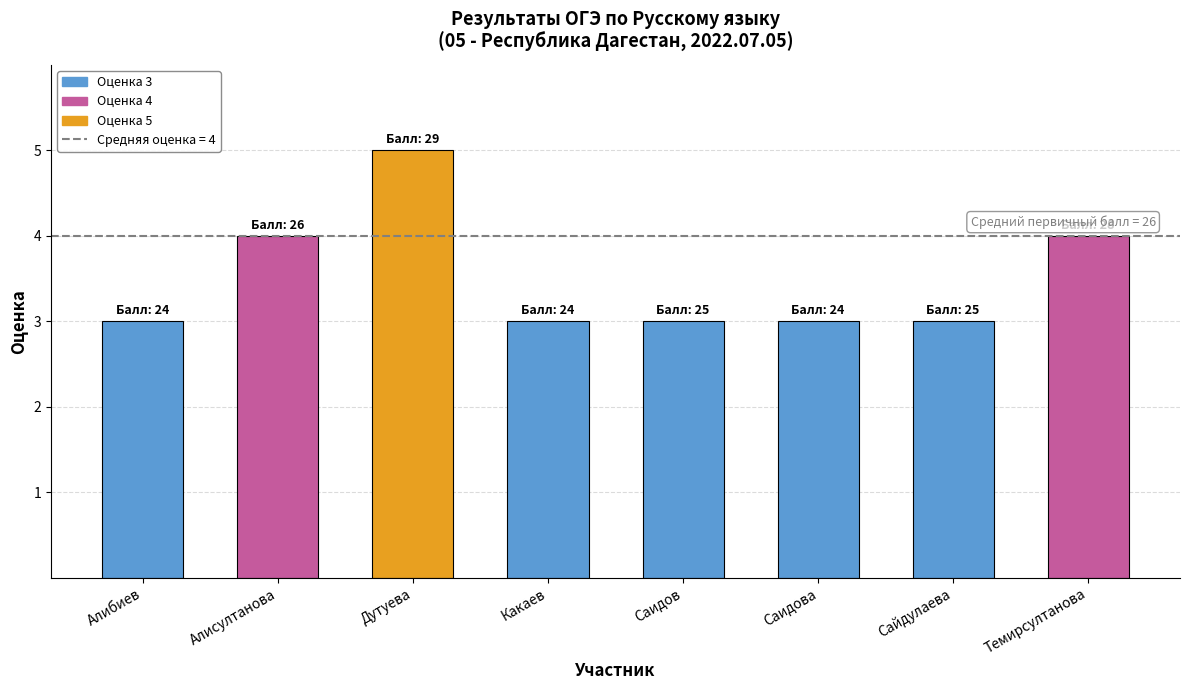

What is the approximate value at Какаев?

3